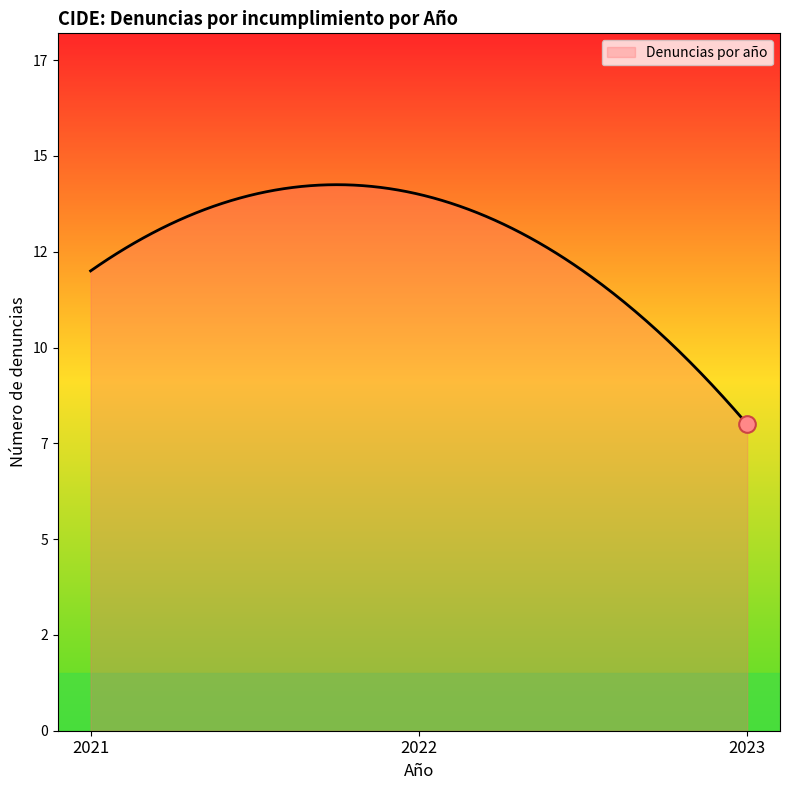

Does the chart have visible grid lines?

No